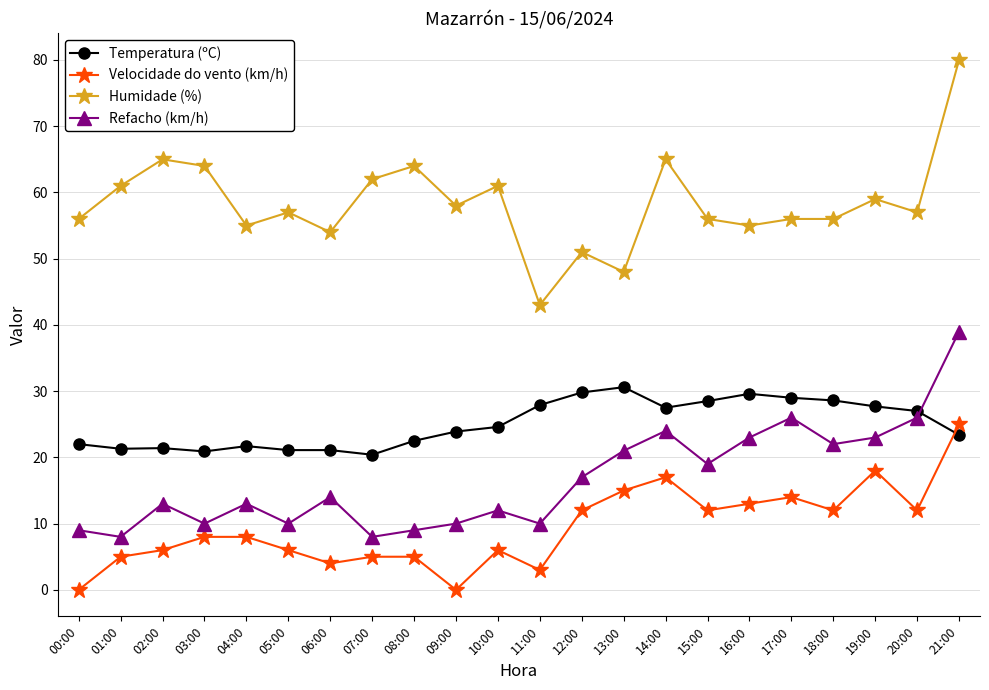

True or false: Refacho (km/h) and Temperatura (ºC) cross at least once.

True